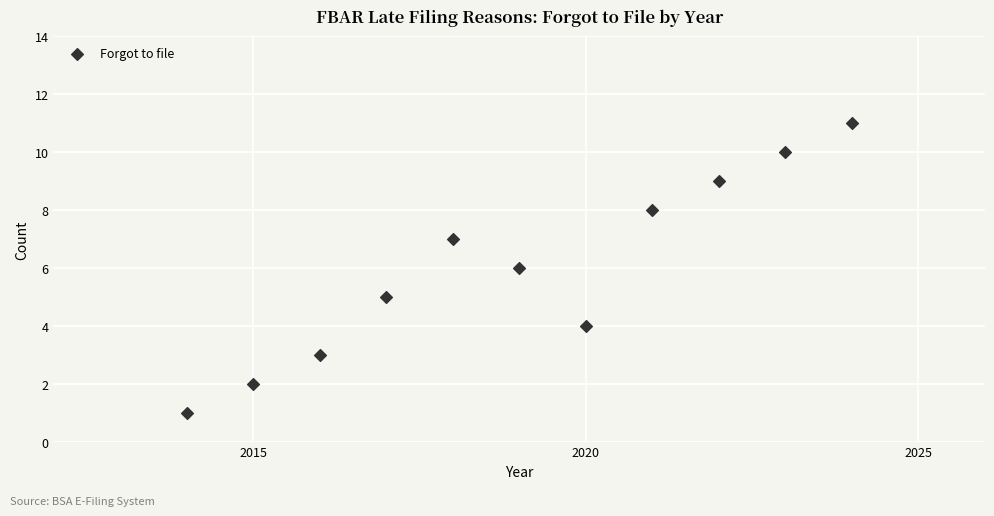

What is the range of Y values (max minus min)?

10